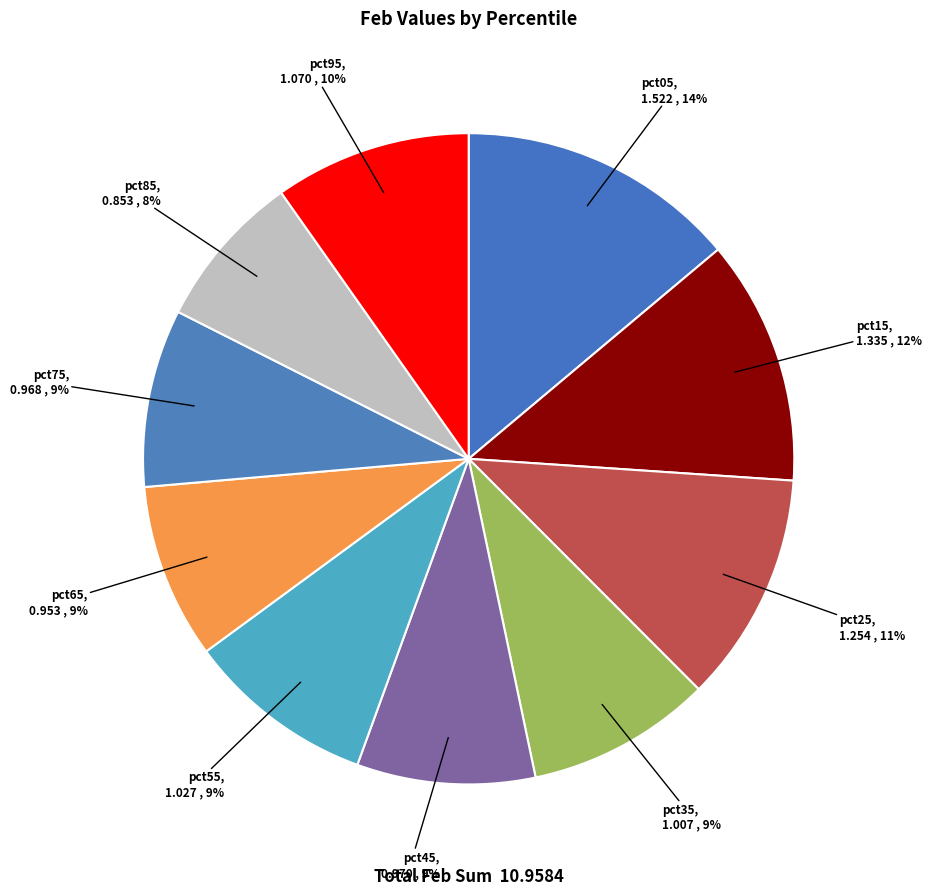

Between pct95 and pct65, which is larger?

pct95